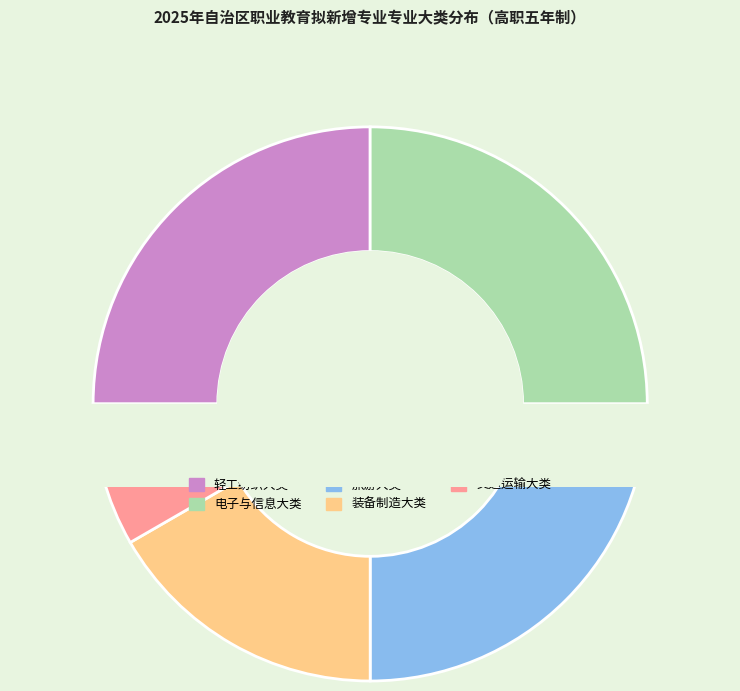

How many slices are in this pie chart?

5